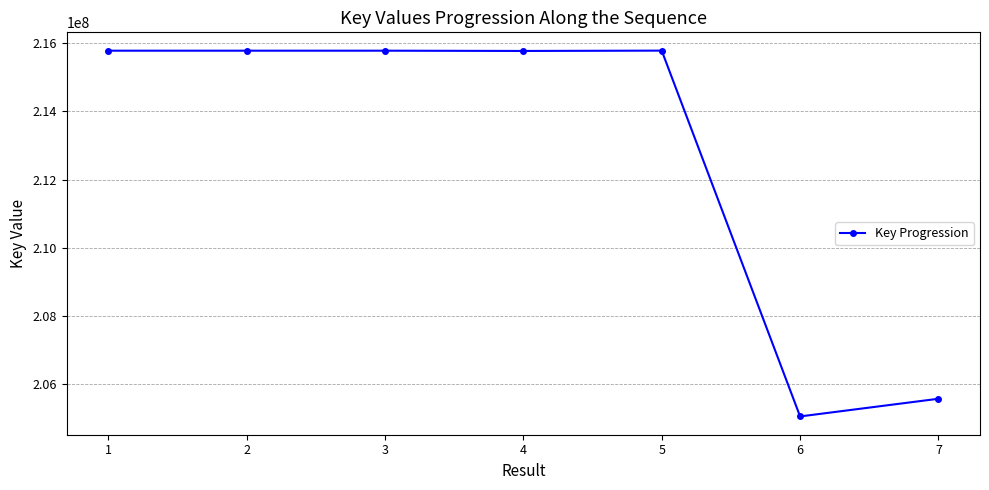

Read the value at 3, to the nearest 10.

215774190